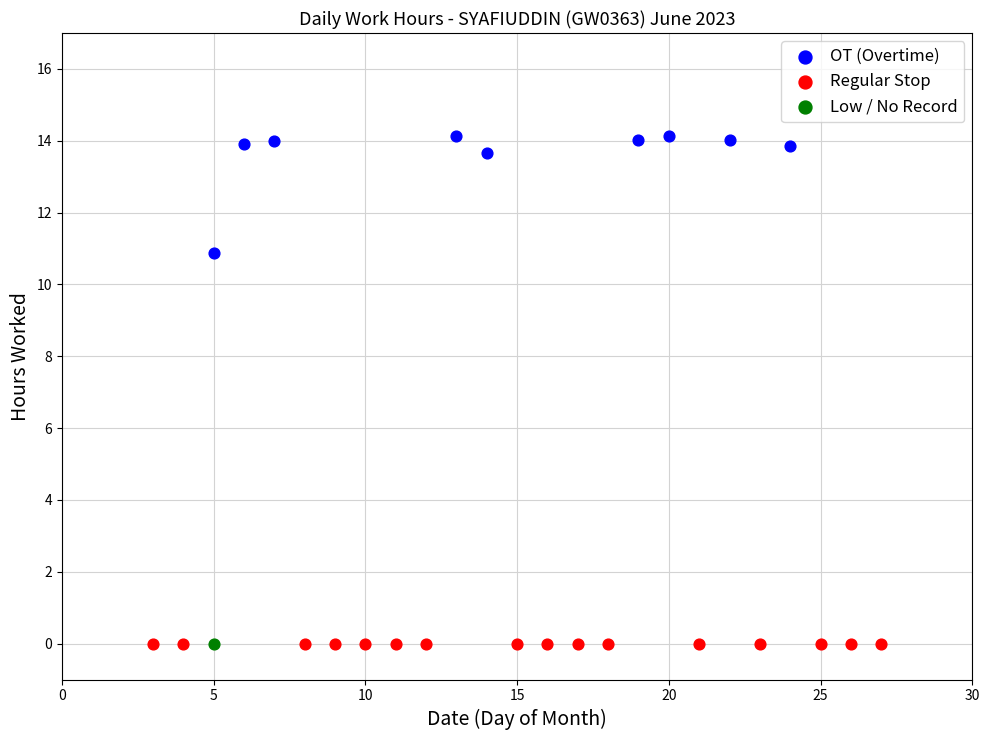

What are all the series names shown in the legend?

OT (Overtime), Regular Stop, Low / No Record